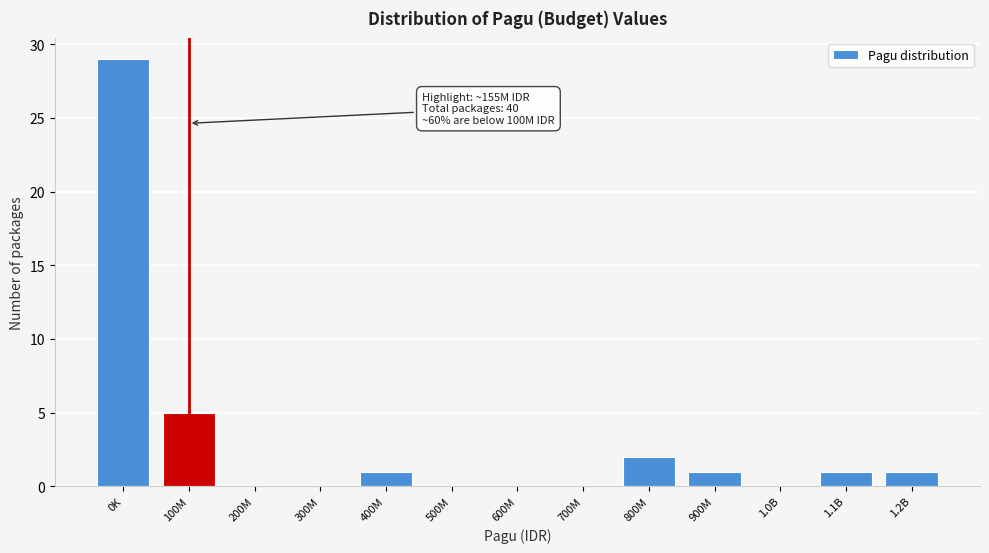

Reading right to left, list all the values displayed in this chart.

1.2B=1	1.1B=1	1.0B=0	900M=1	800M=2	700M=0	600M=0	500M=0	400M=1	300M=0	200M=0	100M=5	0K=29